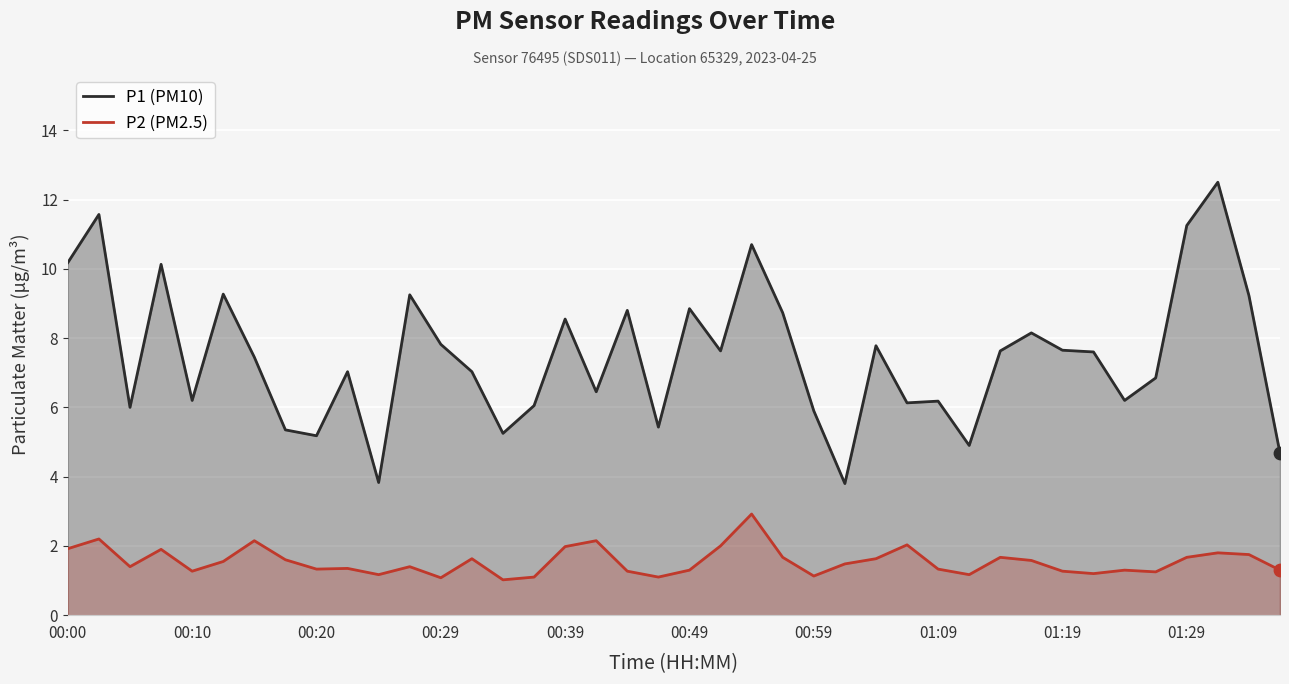

Which series contains the highest Y value?

P1 (PM10)